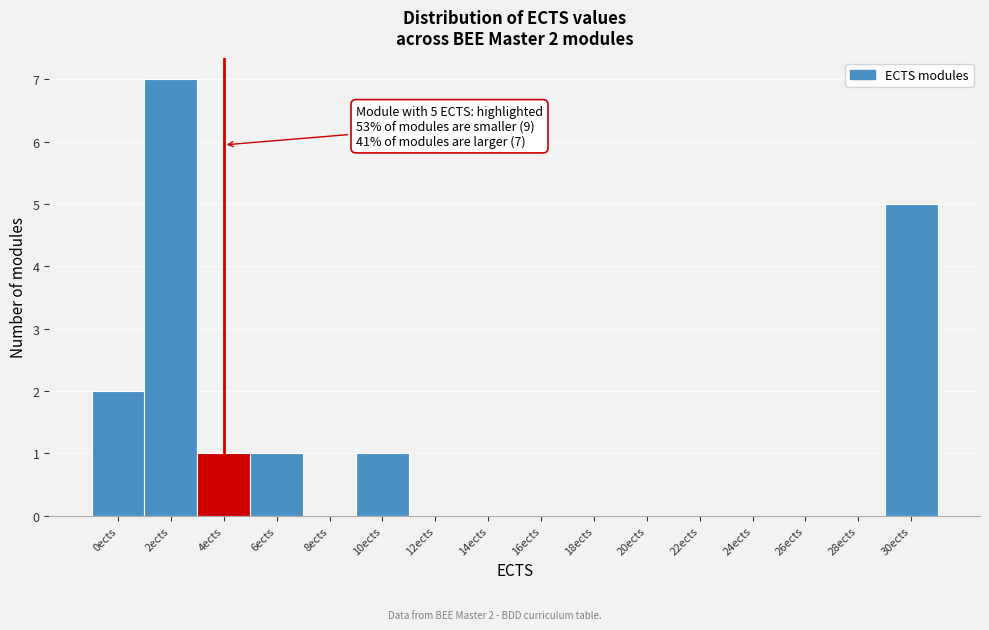

Reading left to right, what are all the values shown in this chart?

0ects=2	2ects=7	4ects=1	6ects=1	8ects=0	10ects=1	12ects=0	14ects=0	16ects=0	18ects=0	20ects=0	22ects=0	24ects=0	26ects=0	28ects=0	30ects=5